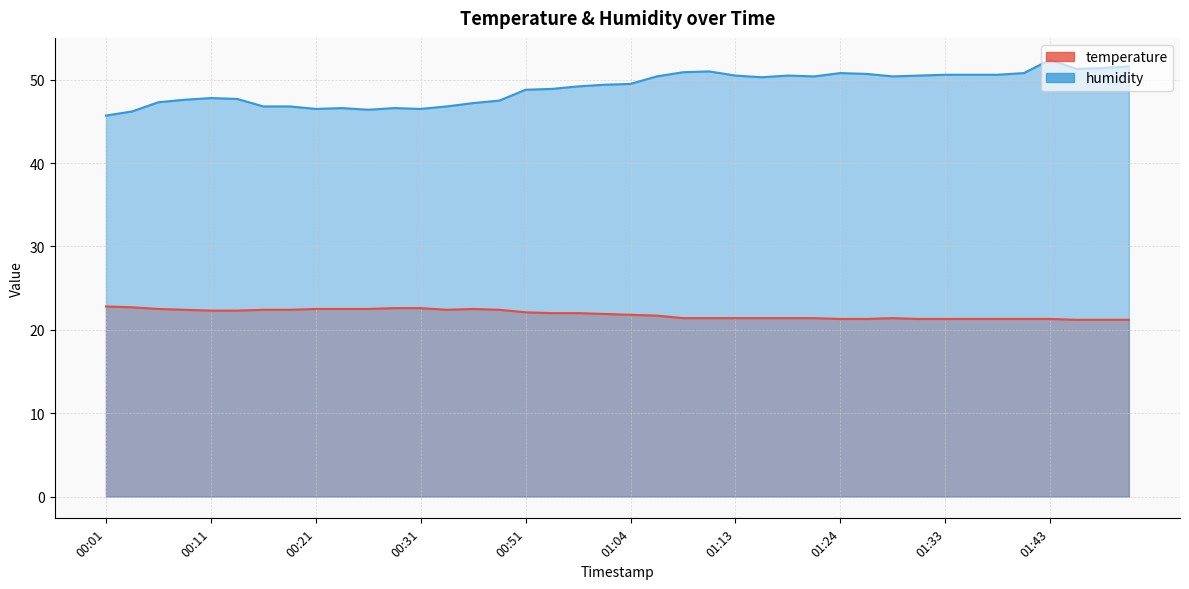

Where is temperature nearest to the value 22?

00:53